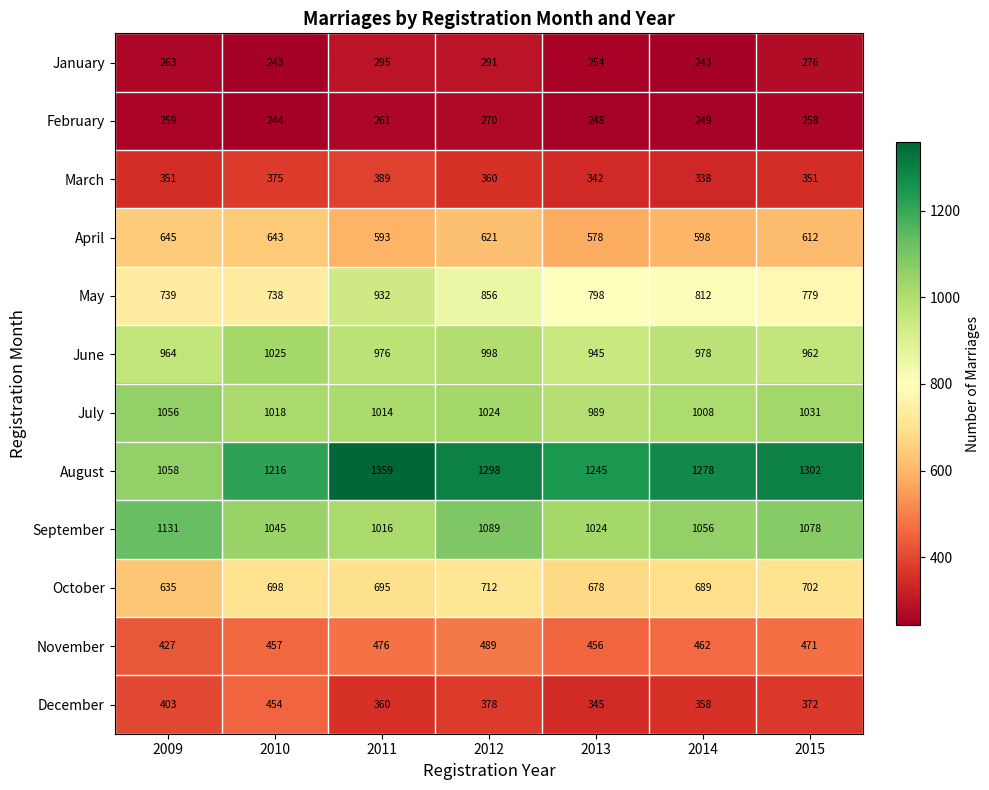

What is the spread (max minus min) of values at 2015?

1044